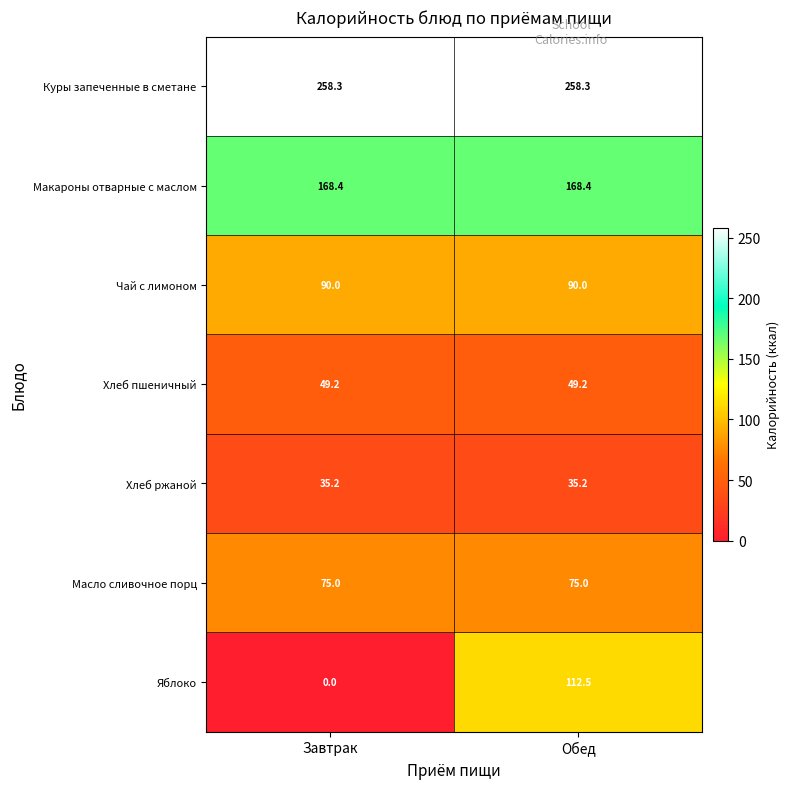

Rank the series at Обед from lowest to highest value.

Хлеб ржаной, Хлеб пшеничный, Масло сливочное порц, Чай с лимоном, Яблоко, Макароны отварные с маслом, Куры запеченные в сметане